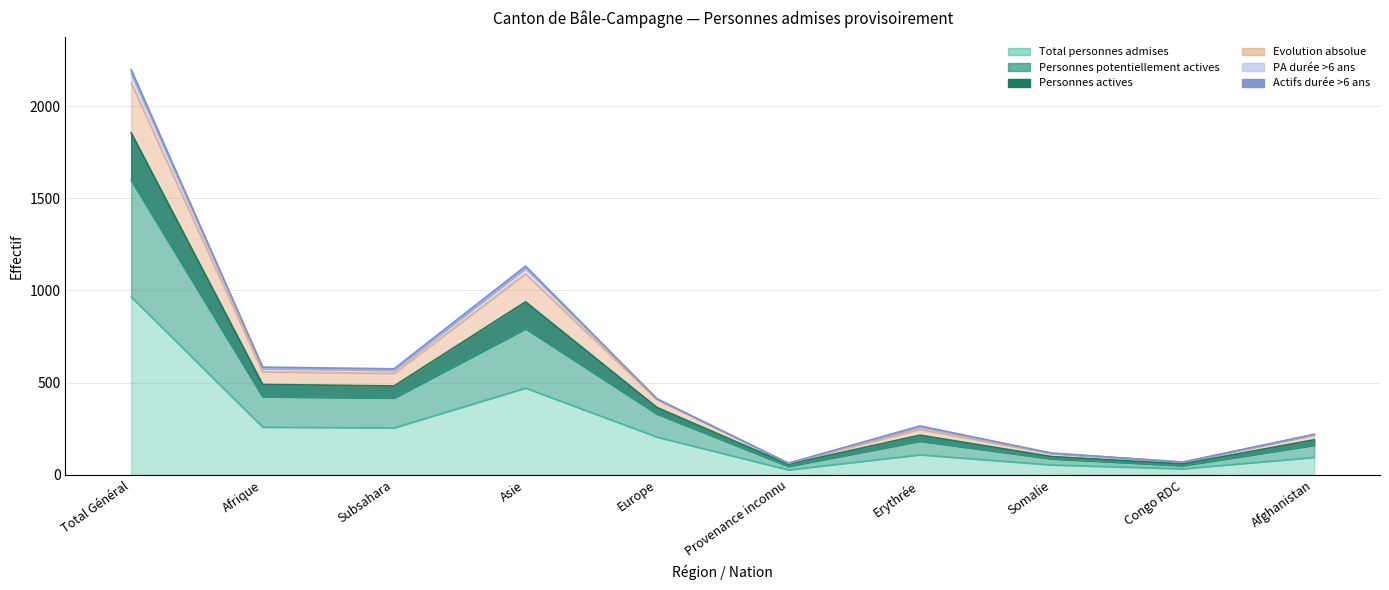

At which label is Evolution absolue closest to 1119?

Asie